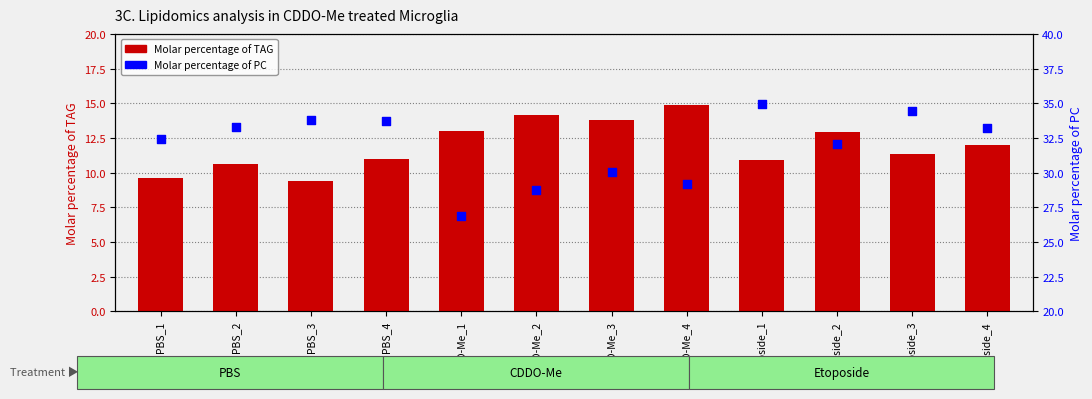

Is the value of Molar percentage of PC at PBS_2 greater than the value of Molar percentage of TAG at PBS_4?

Yes